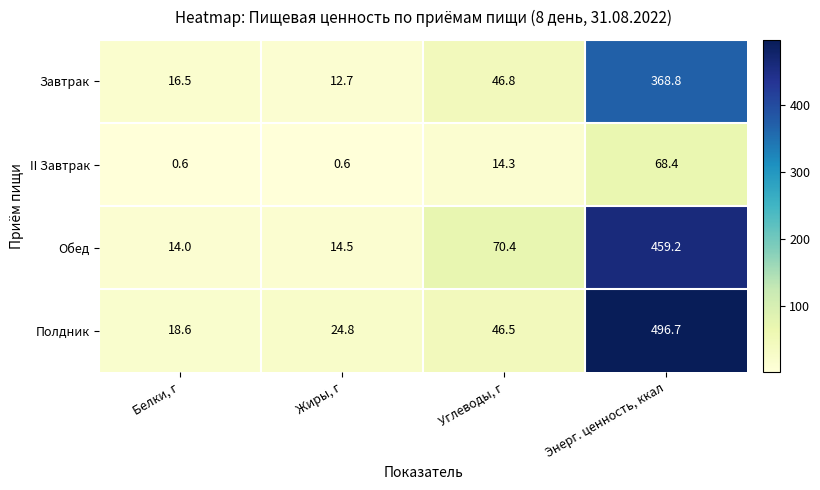

Between Белки, г and Жиры, г, which series saw the biggest shift?

Полдник